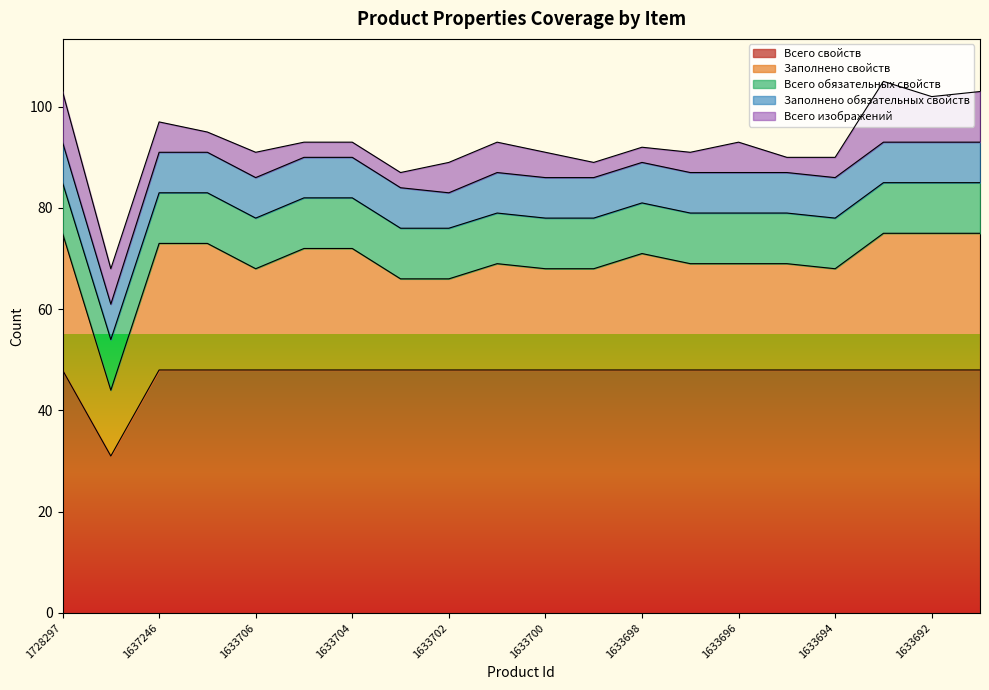

Which label corresponds to the largest value in the chart?

1728297